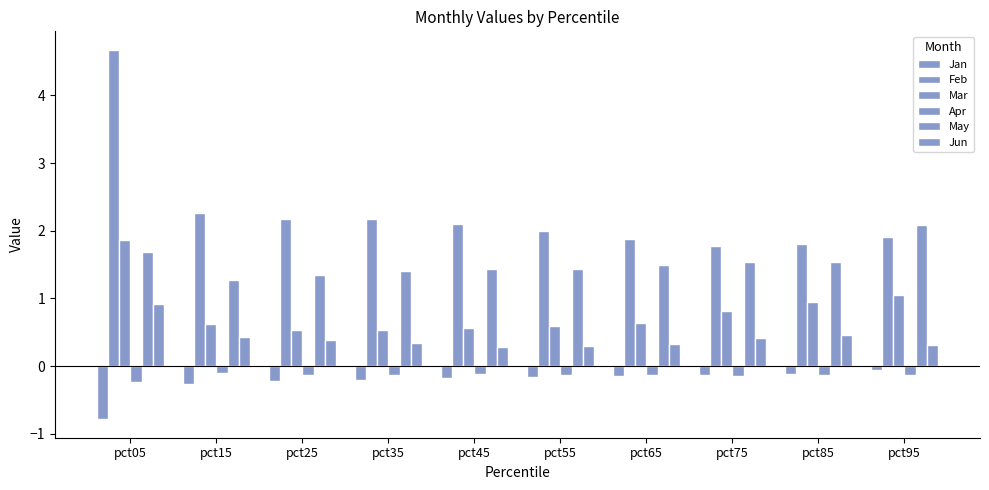

Reading right to left, extract all data points from this chart.

Jan: pct95=-0.1	pct85=-0.1	pct75=-0.1	pct65=-0.1	pct55=-0.2	pct45=-0.2	pct35=-0.2	pct25=-0.2	pct15=-0.3	pct05=-0.8
Feb: pct95=1.9	pct85=1.8	pct75=1.8	pct65=1.9	pct55=2.0	pct45=2.1	pct35=2.2	pct25=2.2	pct15=2.3	pct05=4.7
Mar: pct95=1.1	pct85=0.9	pct75=0.8	pct65=0.6	pct55=0.6	pct45=0.6	pct35=0.5	pct25=0.5	pct15=0.6	pct05=1.9
Apr: pct95=-0.1	pct85=-0.1	pct75=-0.1	pct65=-0.1	pct55=-0.1	pct45=-0.1	pct35=-0.1	pct25=-0.1	pct15=-0.1	pct05=-0.2
May: pct95=2.1	pct85=1.5	pct75=1.5	pct65=1.5	pct55=1.4	pct45=1.4	pct35=1.4	pct25=1.3	pct15=1.3	pct05=1.7
Jun: pct95=0.3	pct85=0.5	pct75=0.4	pct65=0.3	pct55=0.3	pct45=0.3	pct35=0.3	pct25=0.4	pct15=0.4	pct05=0.9